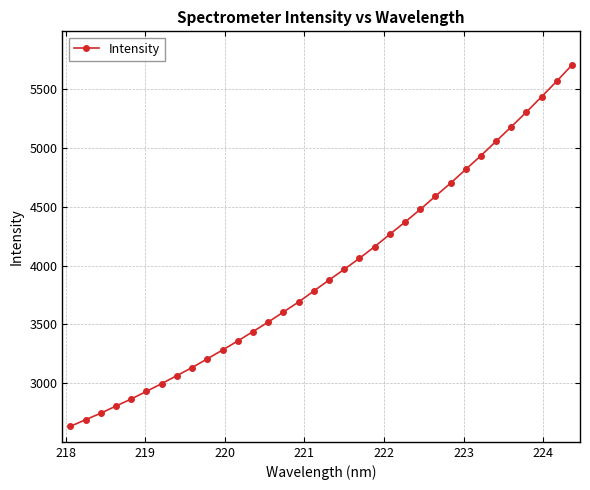

What is the maximum value shown in the chart?

5705.0